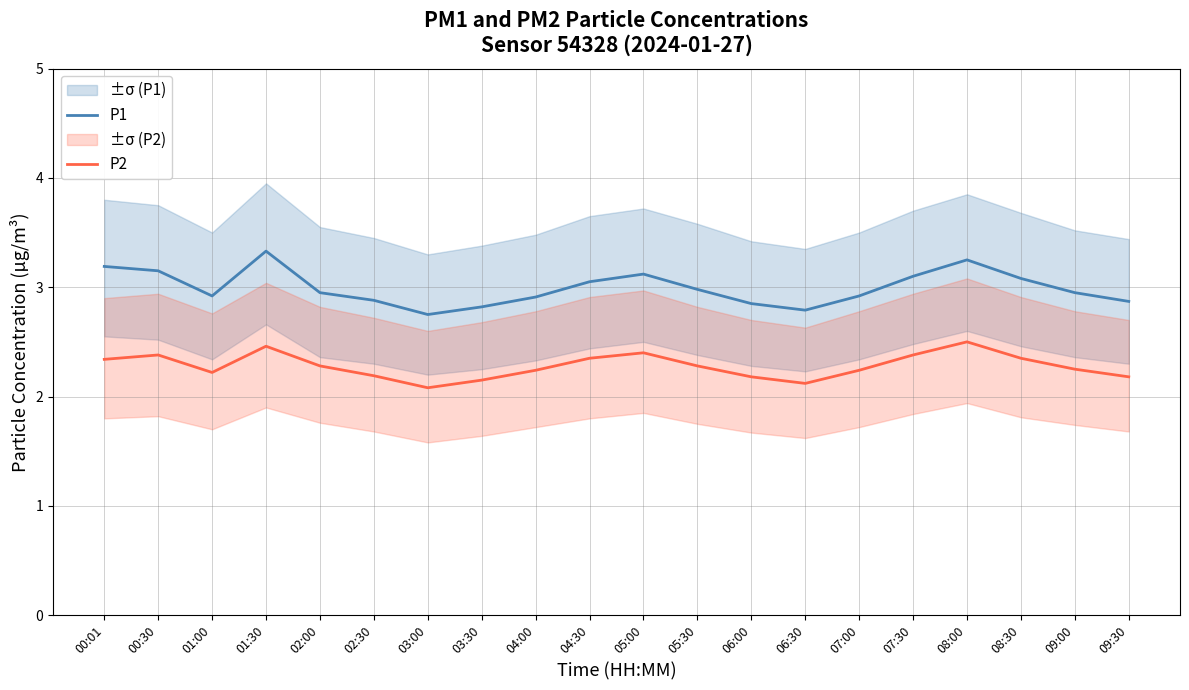

How many lines are shown in the chart?

2